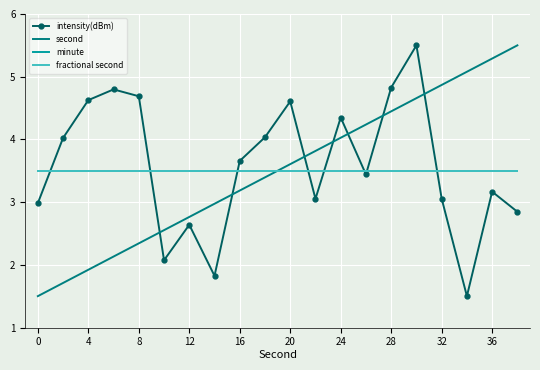

Is this an area chart (filled region under the line)?

No